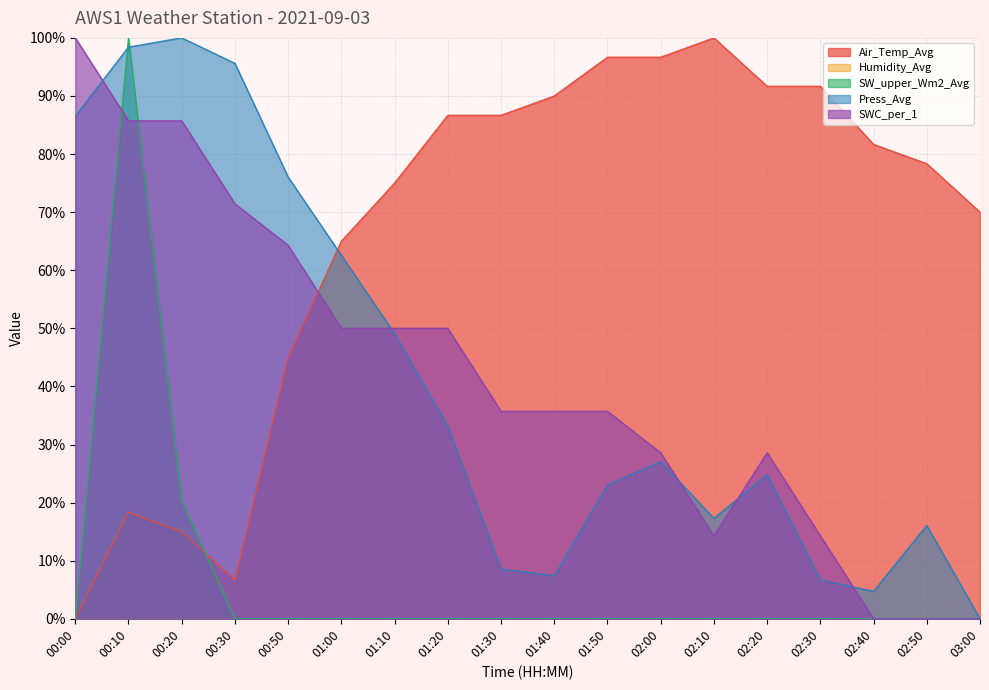

True or false: SWC_per_1 has a value of 19.3 at 02:30.

False